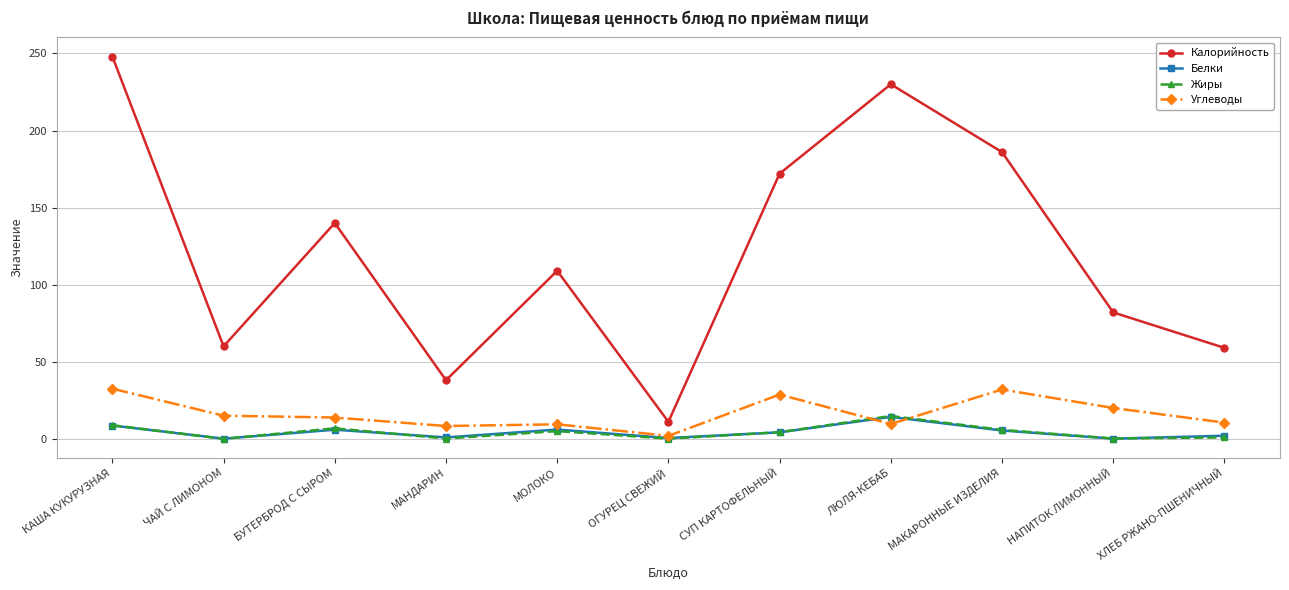

What is the average value of the Жиры series?

4.3